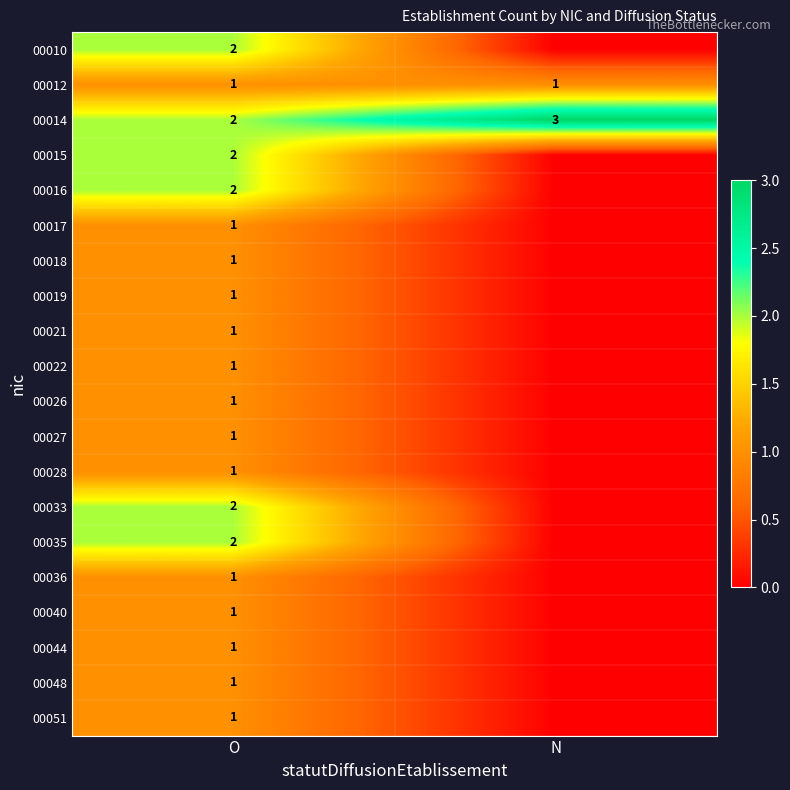

The 00033 series shows 4 at O. True or false?

False